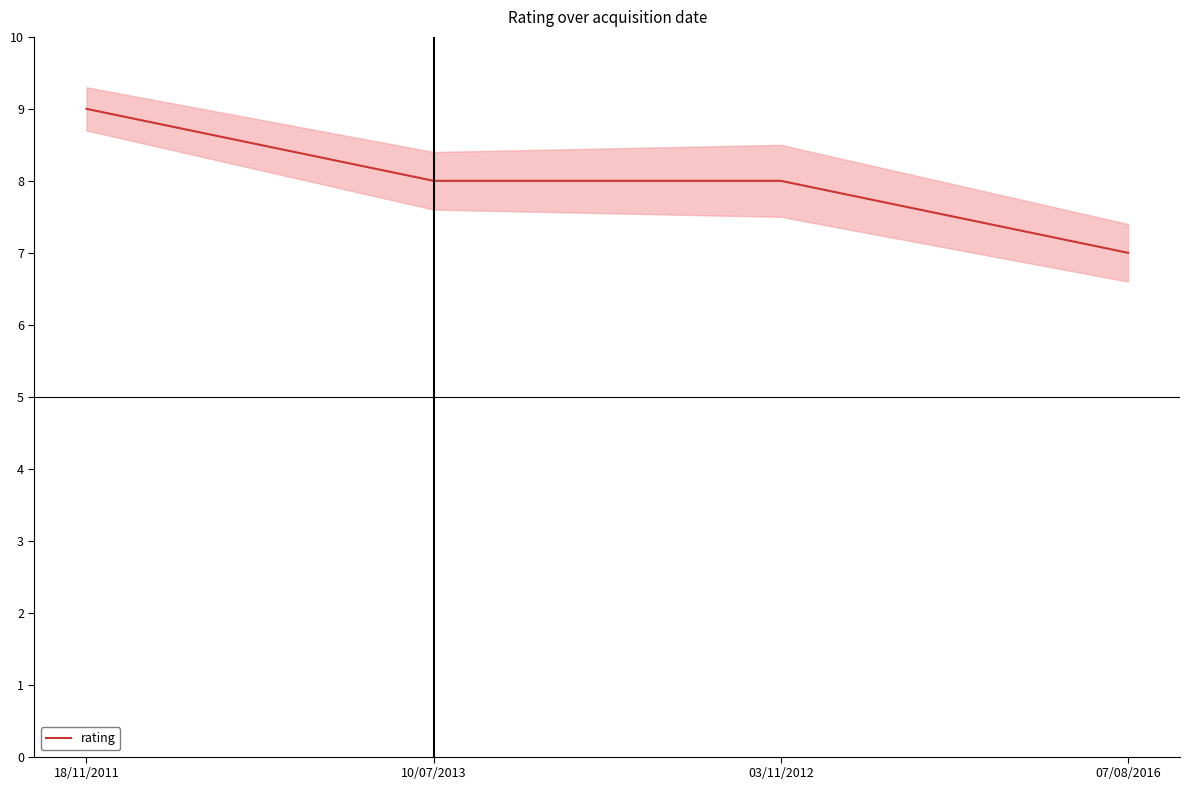

How many series are shown in this chart?

1